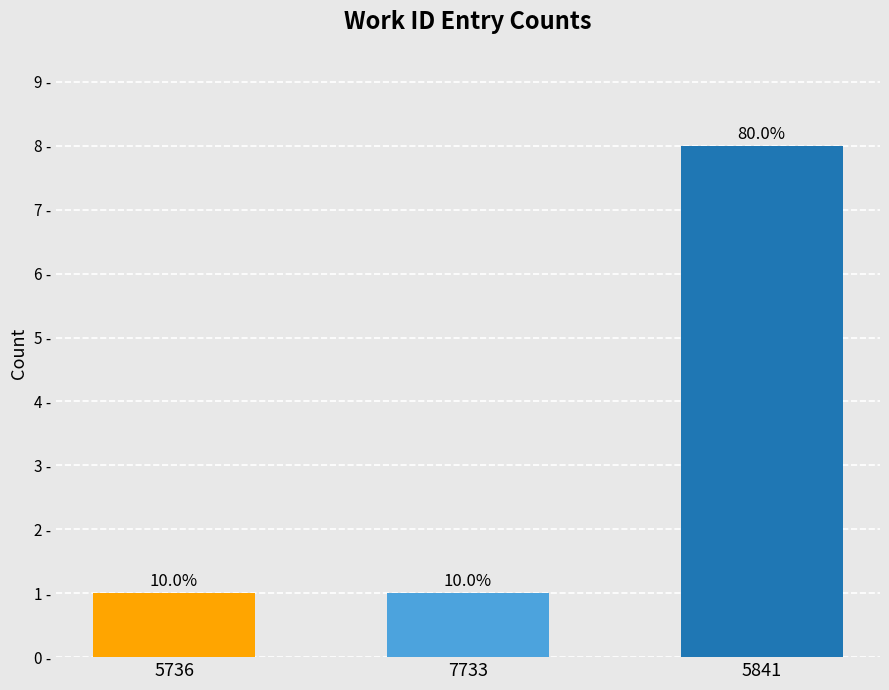

Rank the categories by value from lowest to highest.

5736, 7733, 5841